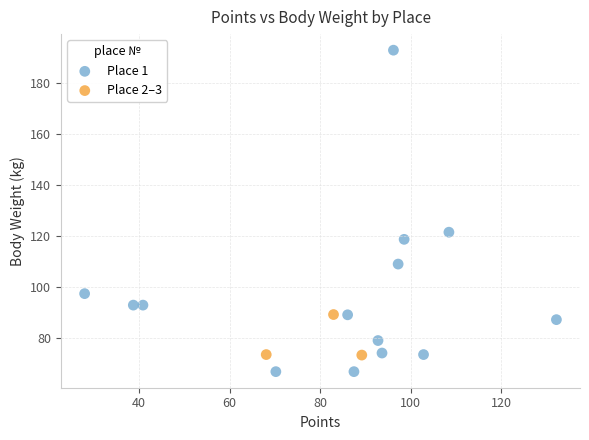

Which series has the widest spread of Y values?

Place 1